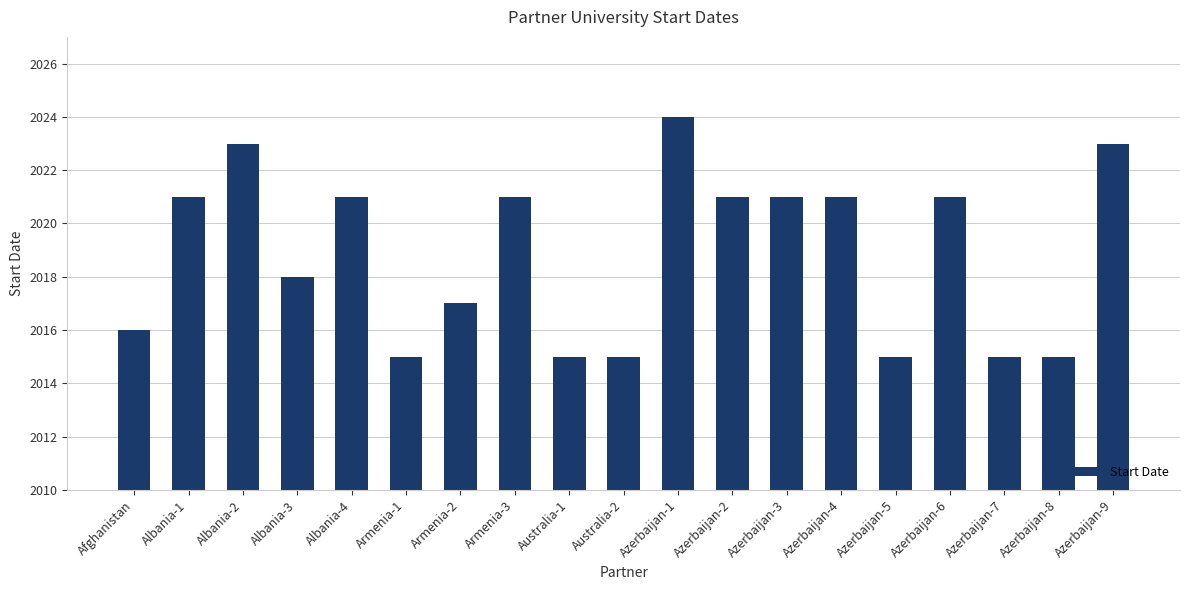

How many bars are there in total?

19